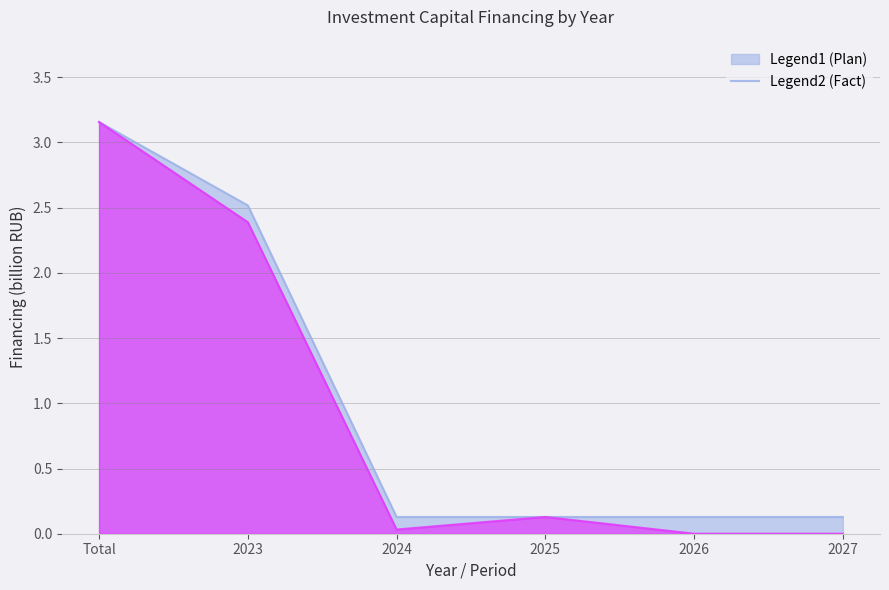

Rank the categories by Fact (financing) value from highest to lowest.

Total, 2023, 2025, 2024, 2026, 2027